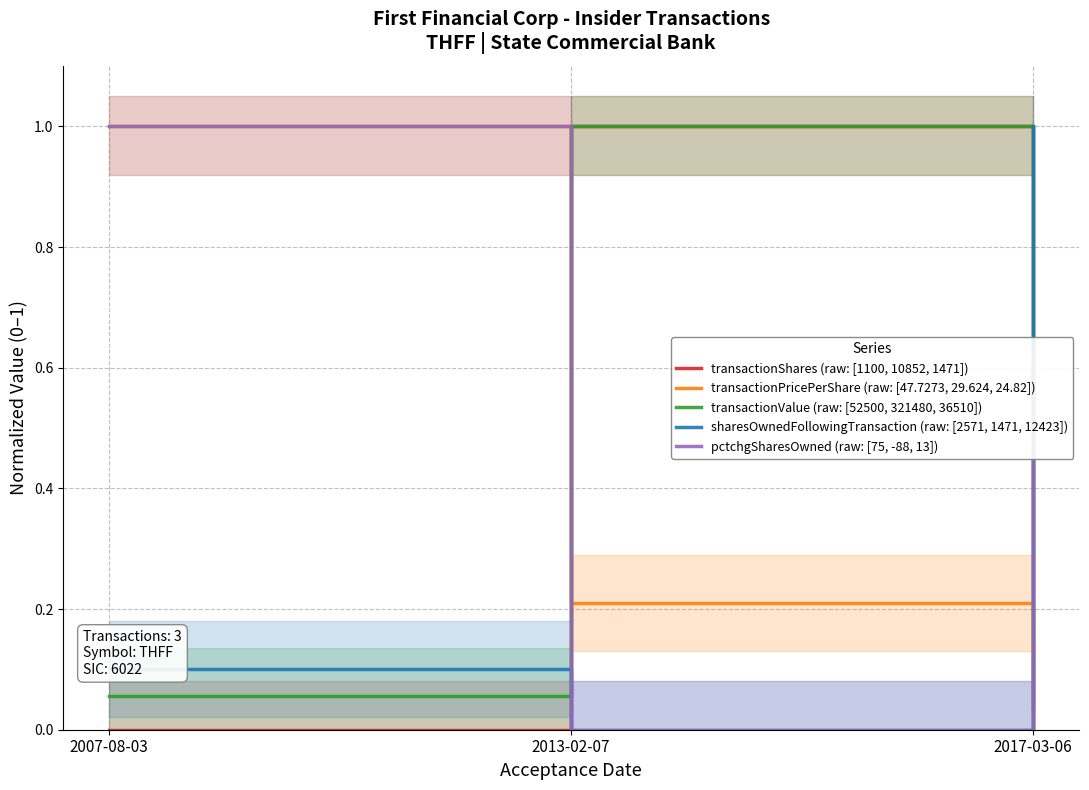

Reading right to left, extract all data points from this chart.

transactionShares (raw: [1100, 10852, 1471]): 2017-03-06=0.0	2013-02-07=1.0	2007-08-03=0.0
transactionPricePerShare (raw: [47.7273, 29.624, 24.82]): 2017-03-06=0.0	2013-02-07=0.2	2007-08-03=1.0
transactionValue (raw: [52500, 321480, 36510]): 2017-03-06=0.0	2013-02-07=1.0	2007-08-03=0.1
sharesOwnedFollowingTransaction (raw: [2571, 1471, 12423]): 2017-03-06=1.0	2013-02-07=0.0	2007-08-03=0.1
pctchgSharesOwned (raw: [75, -88, 13]): 2017-03-06=0.6	2013-02-07=0.0	2007-08-03=1.0